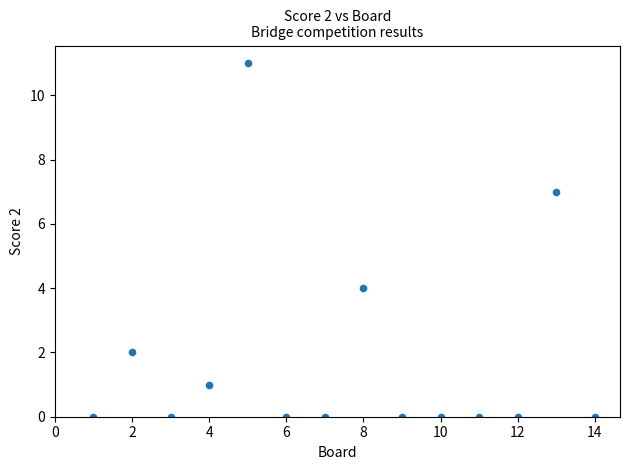

What is the range of Y values (max minus min)?

11